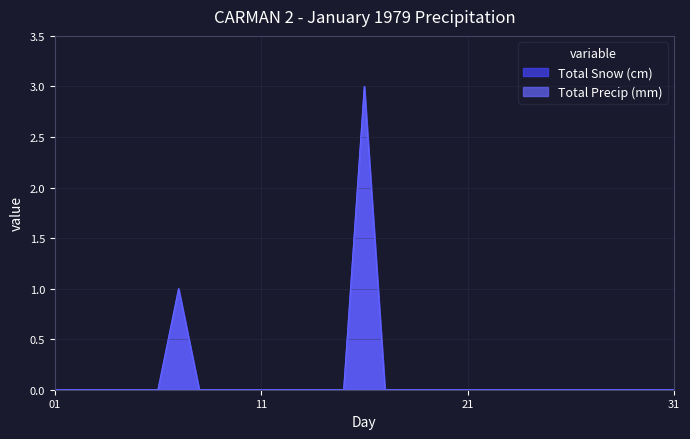

True or false: Total Precip (mm) has a value of 0 at 11.

True